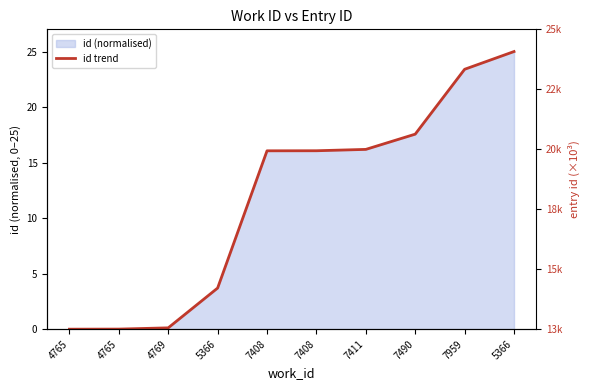

True or false: the data has more than 0 interior local peaks.

False